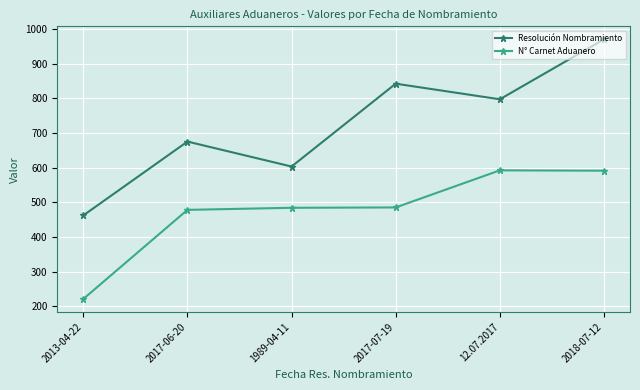

True or false: N° Carnet Aduanero has a value of 114 at 2013-04-22.

False